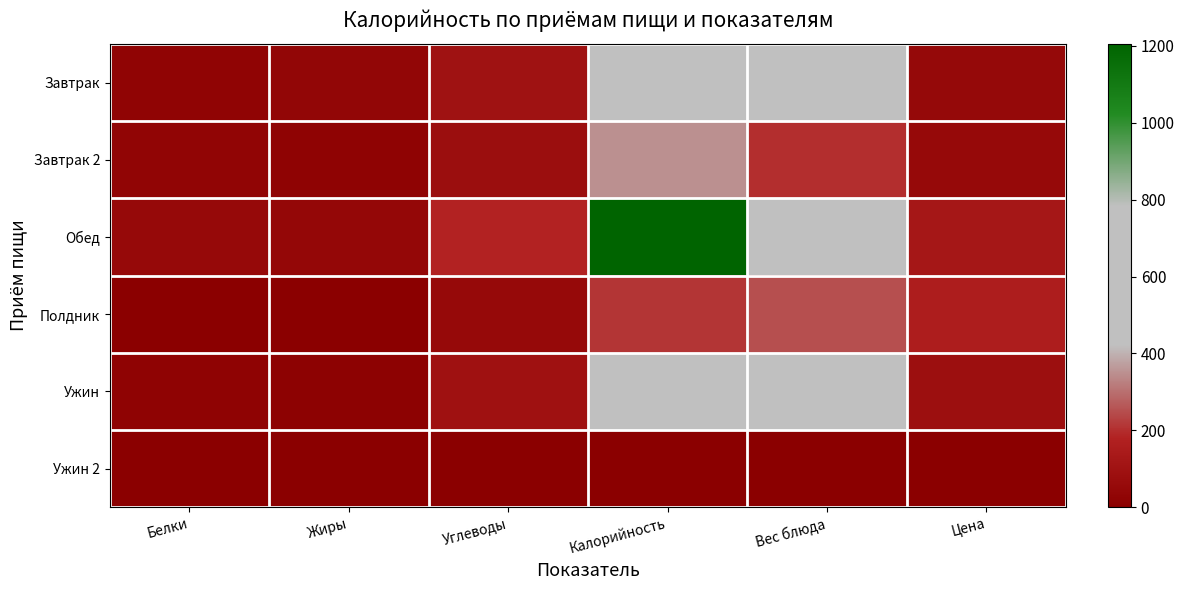

List the series in order of their peak value, lowest first.

Ужин 2, Полдник, Завтрак 2, Завтрак, Ужин, Обед